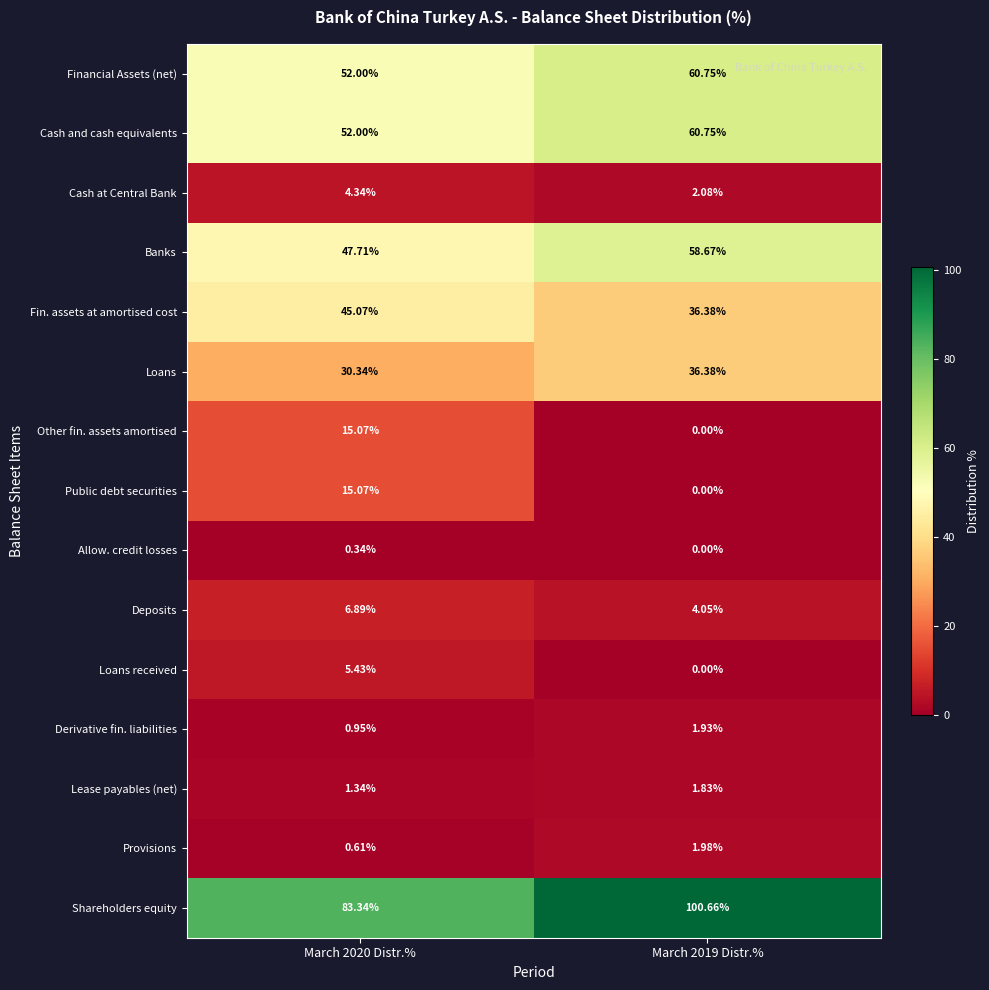

Which series has the largest total across all categories?

Shareholders equity